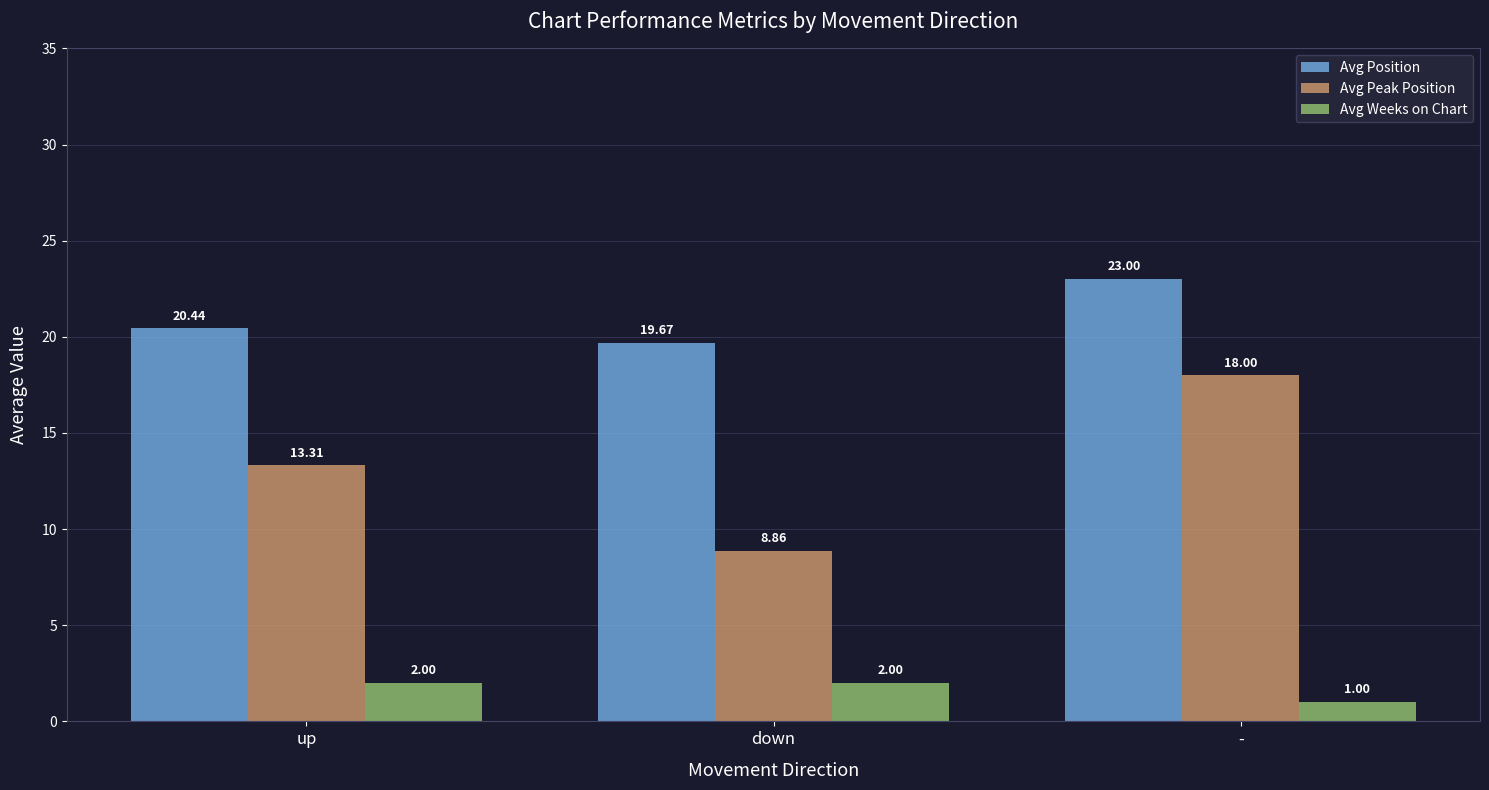

Reading left to right, extract all data points from this chart.

Avg Position: 20.4	19.7	23.0
Avg Peak Position: 13.3	8.9	18.0
Avg Weeks on Chart: 2.0	2.0	1.0